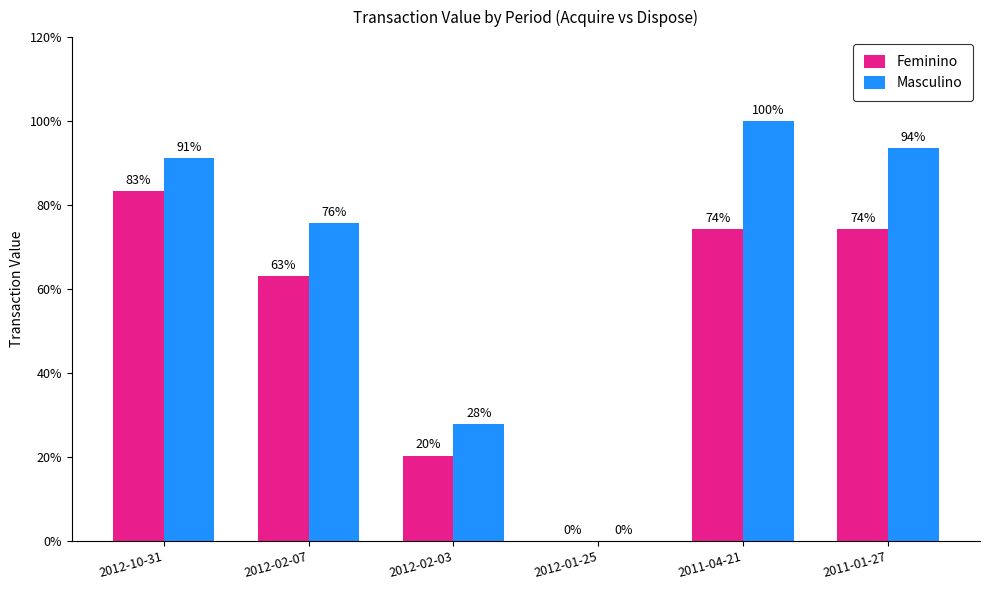

What is the value of the Masculino bar at the 3rd from the left?

91400